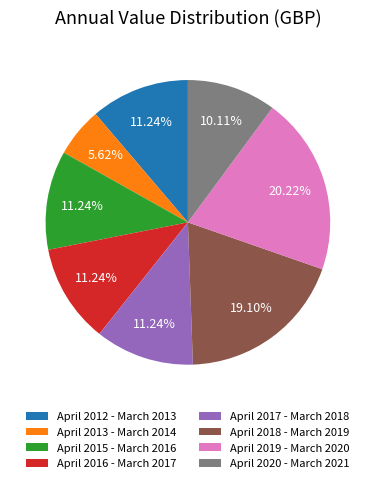

Does any single category account for the majority?

No